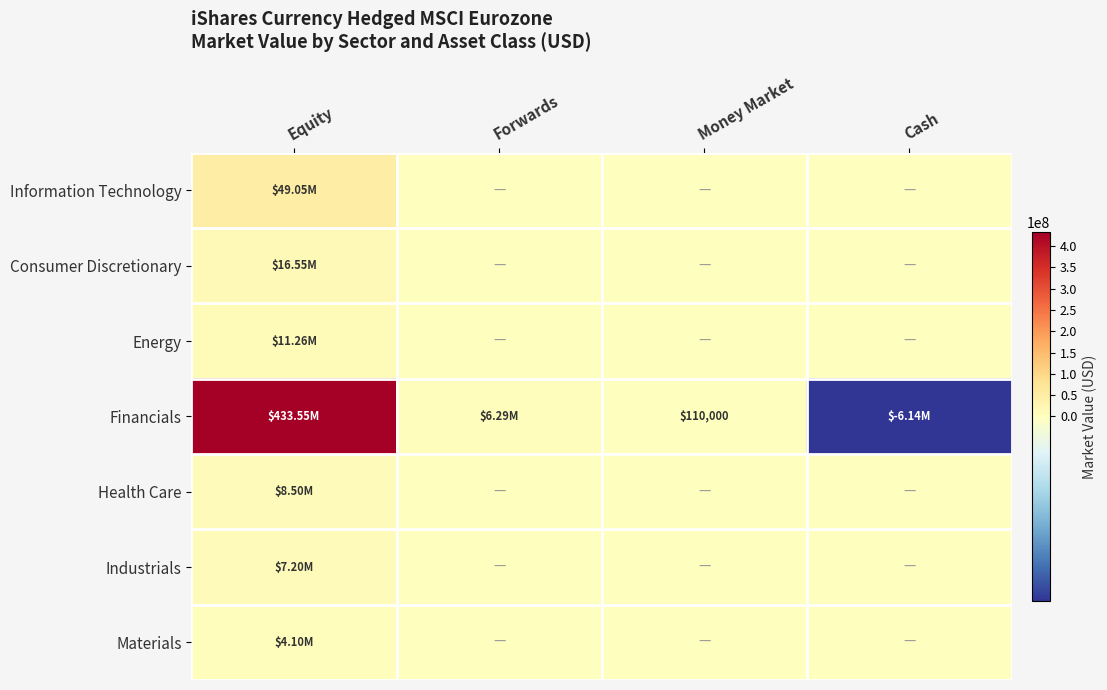

What is the sum of the Financials values at Cash and Money Market?

-6030711.1